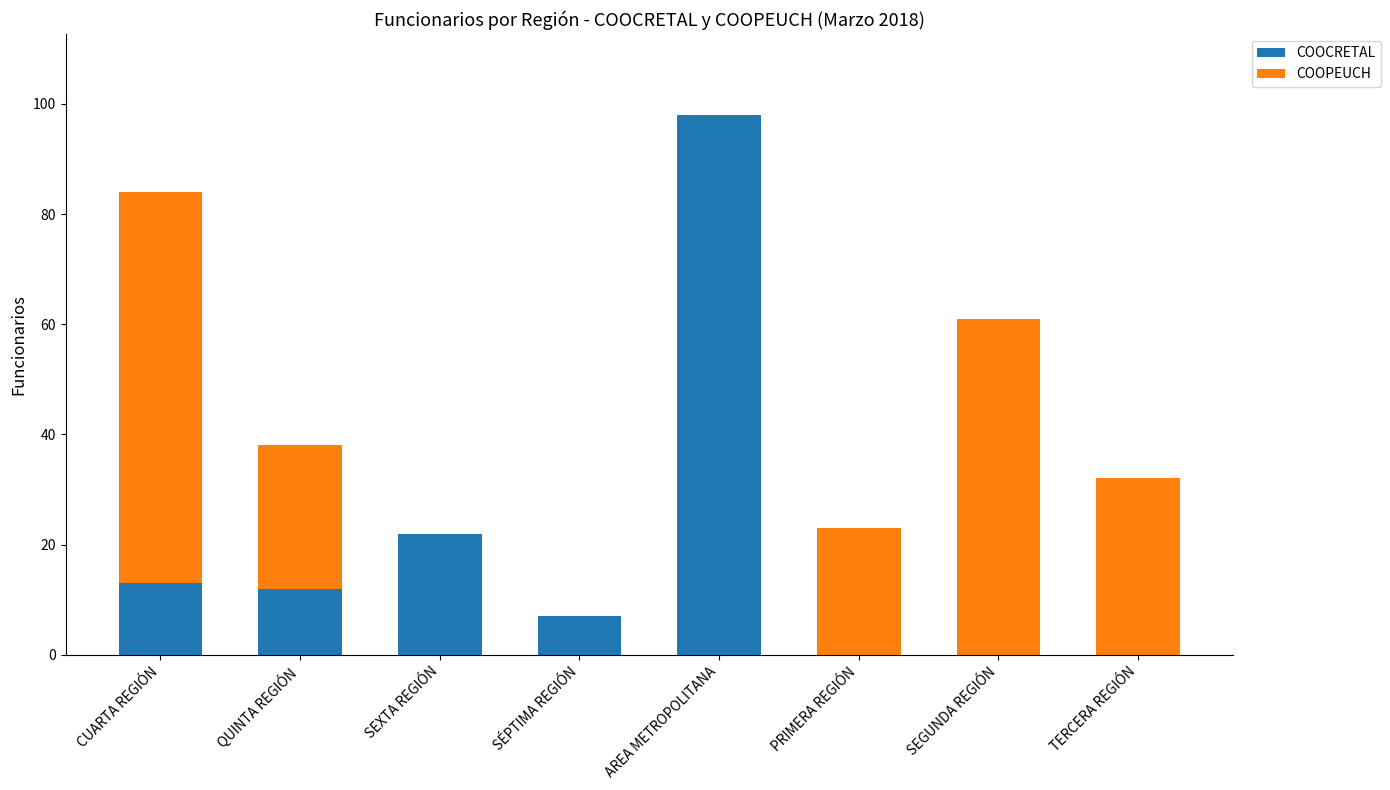

Which category has the highest value in the COOCRETAL series?

AREA METROPOLITANA